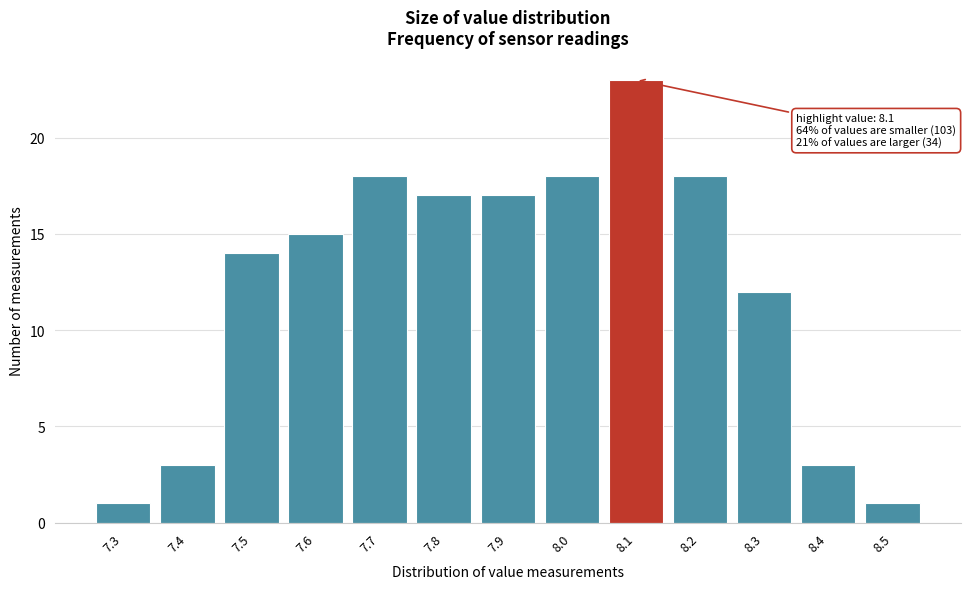

Reading left to right, transcribe all the data shown in this chart.

1	3	14	15	18	17	17	18	23	18	12	3	1